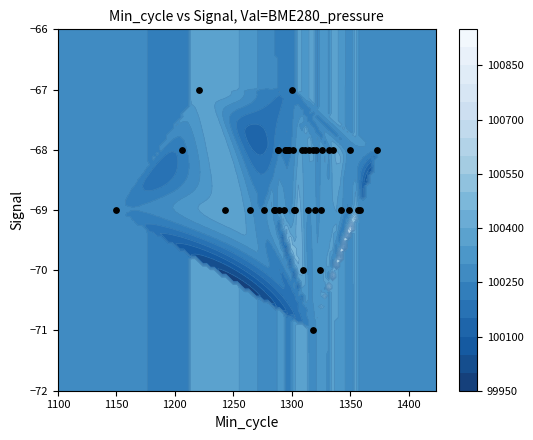

What is the difference between the second highest and second lowest values?

3